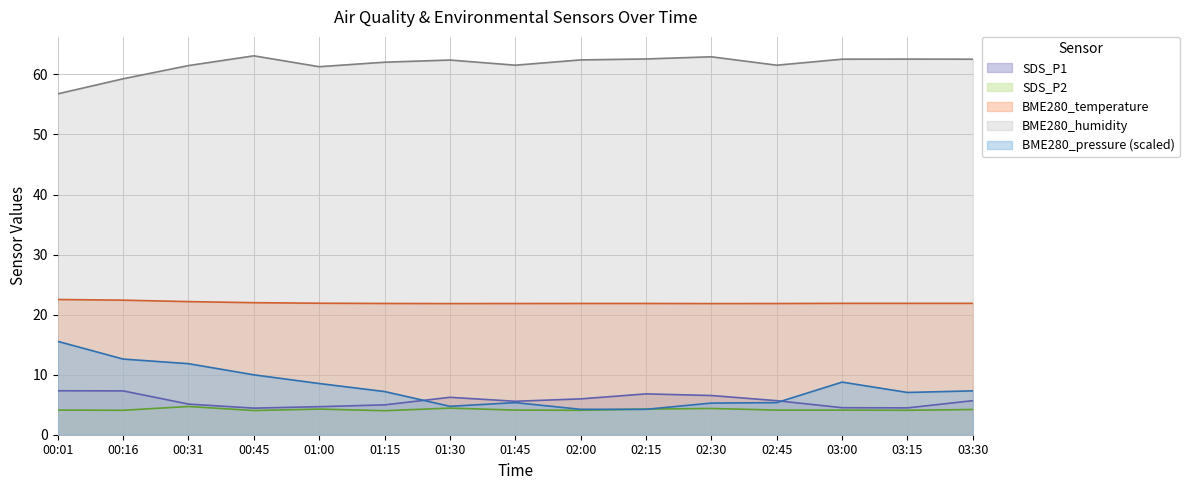

Which series changed the most between 00:16 and 01:15?

BME280_pressure (scaled)